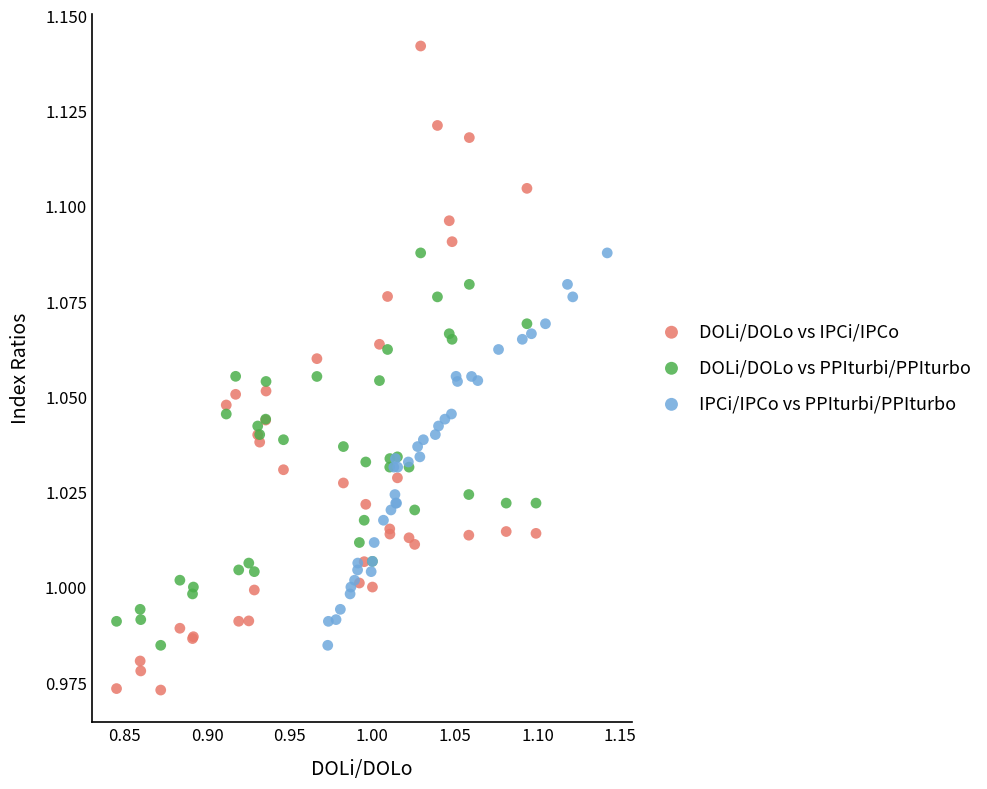

Which series reaches the maximum Y coordinate?

DOLi/DOLo vs IPCi/IPCo